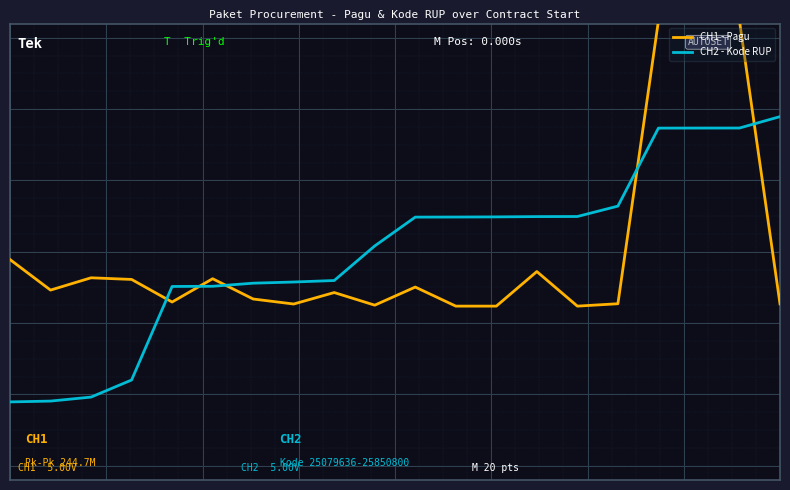

Does the chart display data point markers on the line(s)?

No